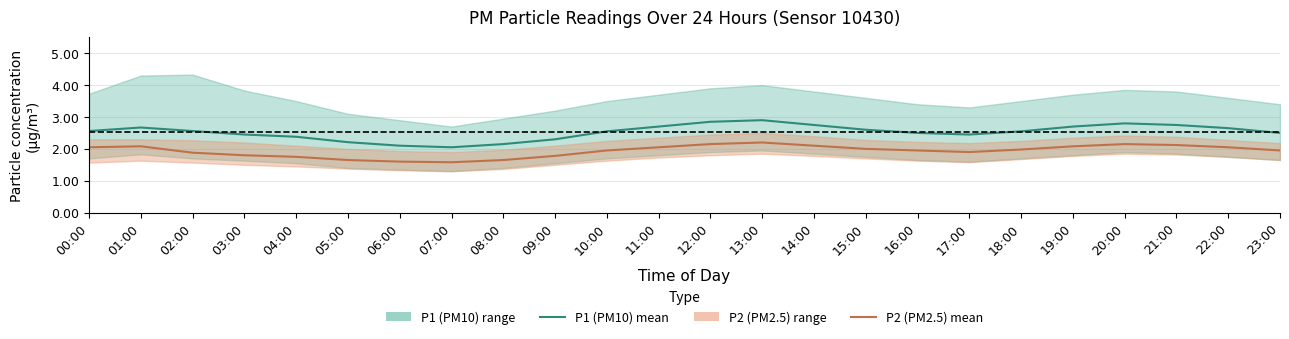

What position from the right is 01:00?

23